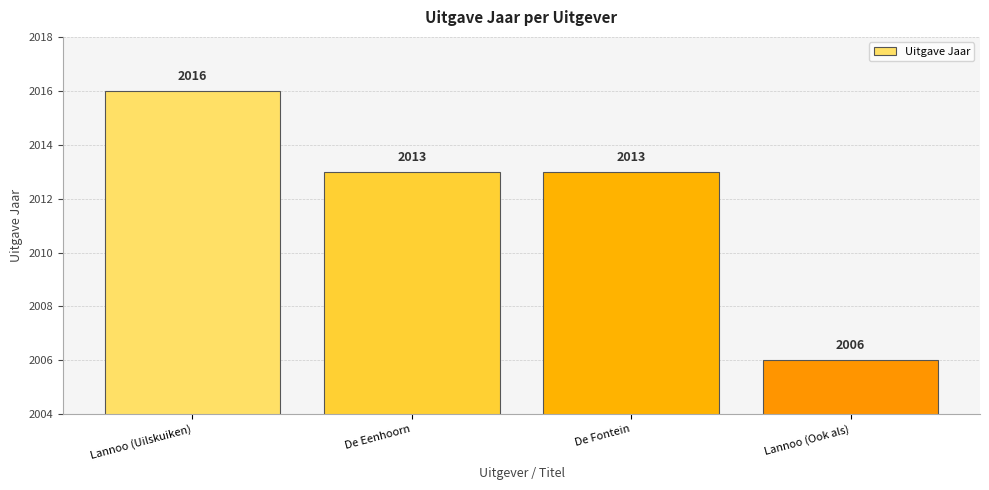

At which category does the chart reach its peak across all series?

Lannoo (Uilskuiken)